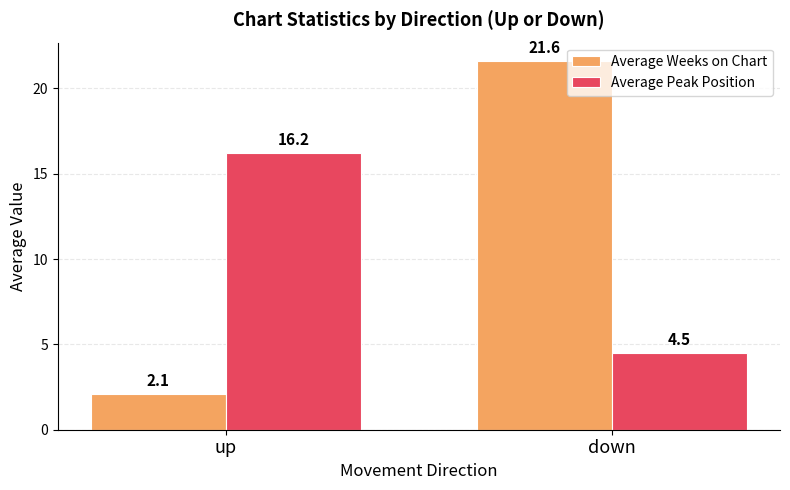

The value of Average Peak Position at up is 16.2. True or false?

True